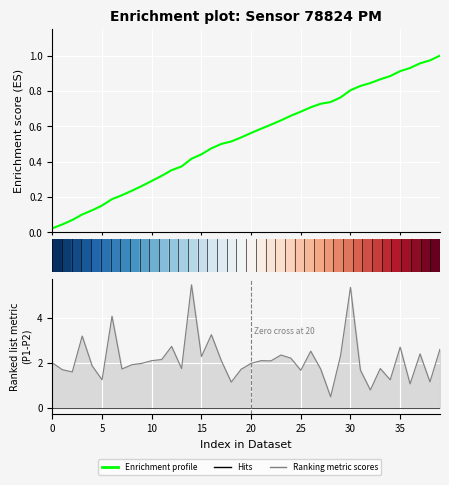

How many intersections are there between Enrichment profile and Ranking metric scores?

4